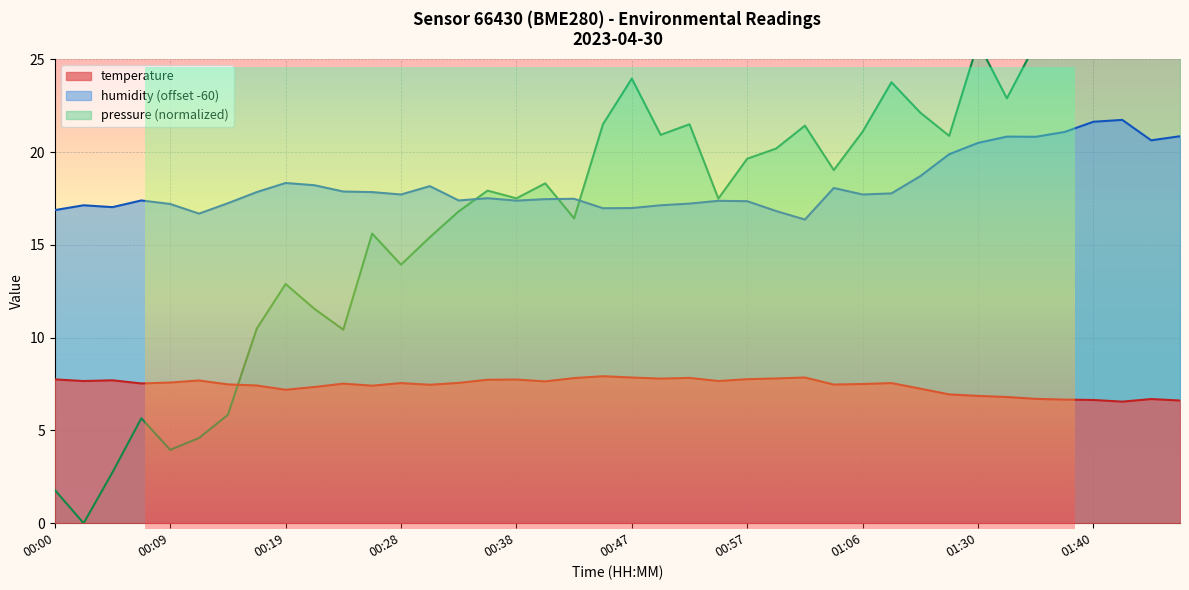

Where does the humidity series first go above 17?

00:02